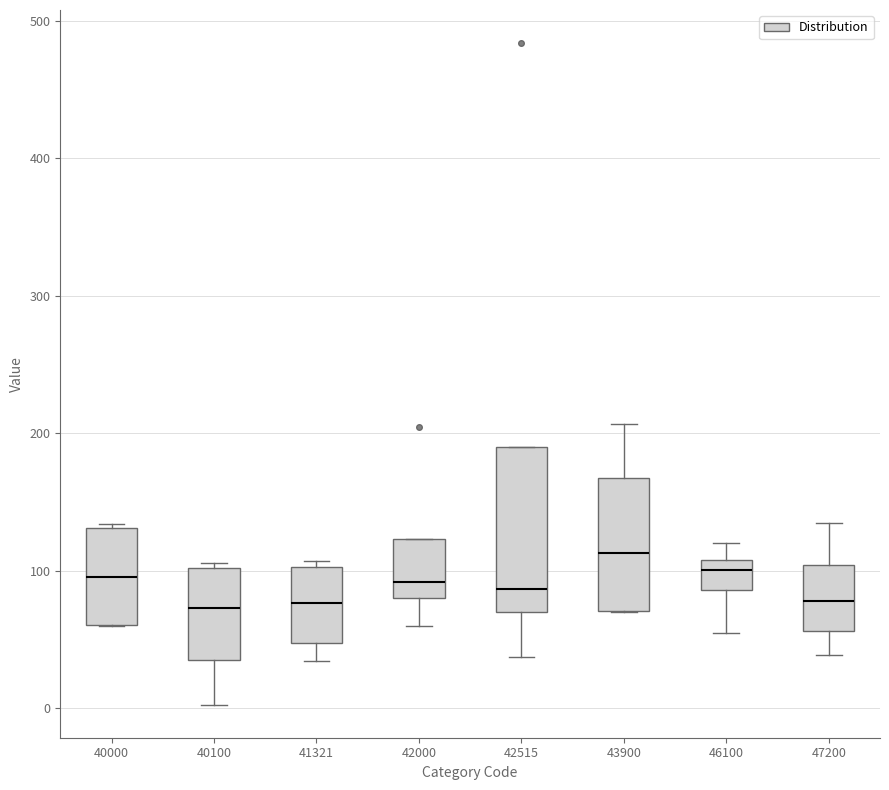

Where does the lower whisker of the box at x = 42000 end on the y-axis? The values are not printed on the chart, so give them approximately, as read against the axis.

60